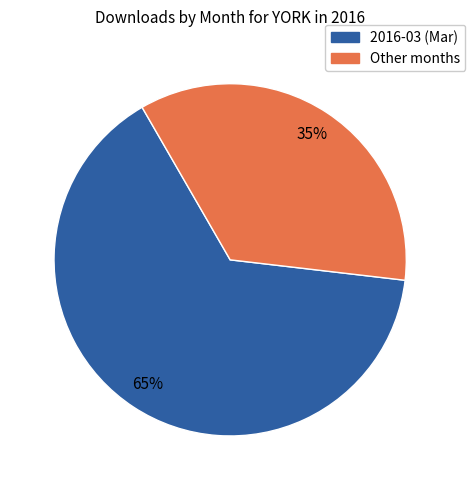

Which category has the smallest portion of the pie?

Other months